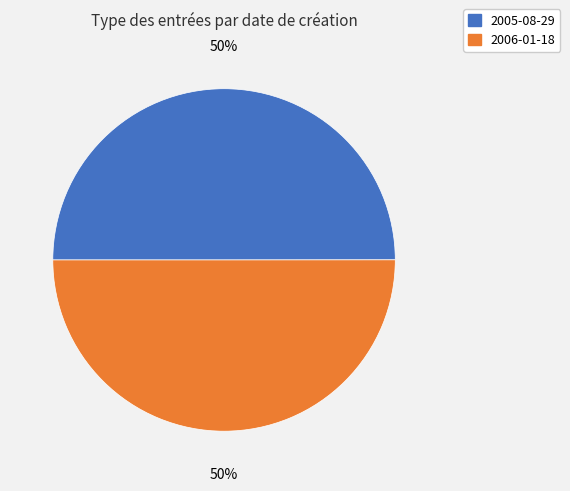

Do 2006-01-18 and 2005-08-29 together represent more than half of the pie?

Yes